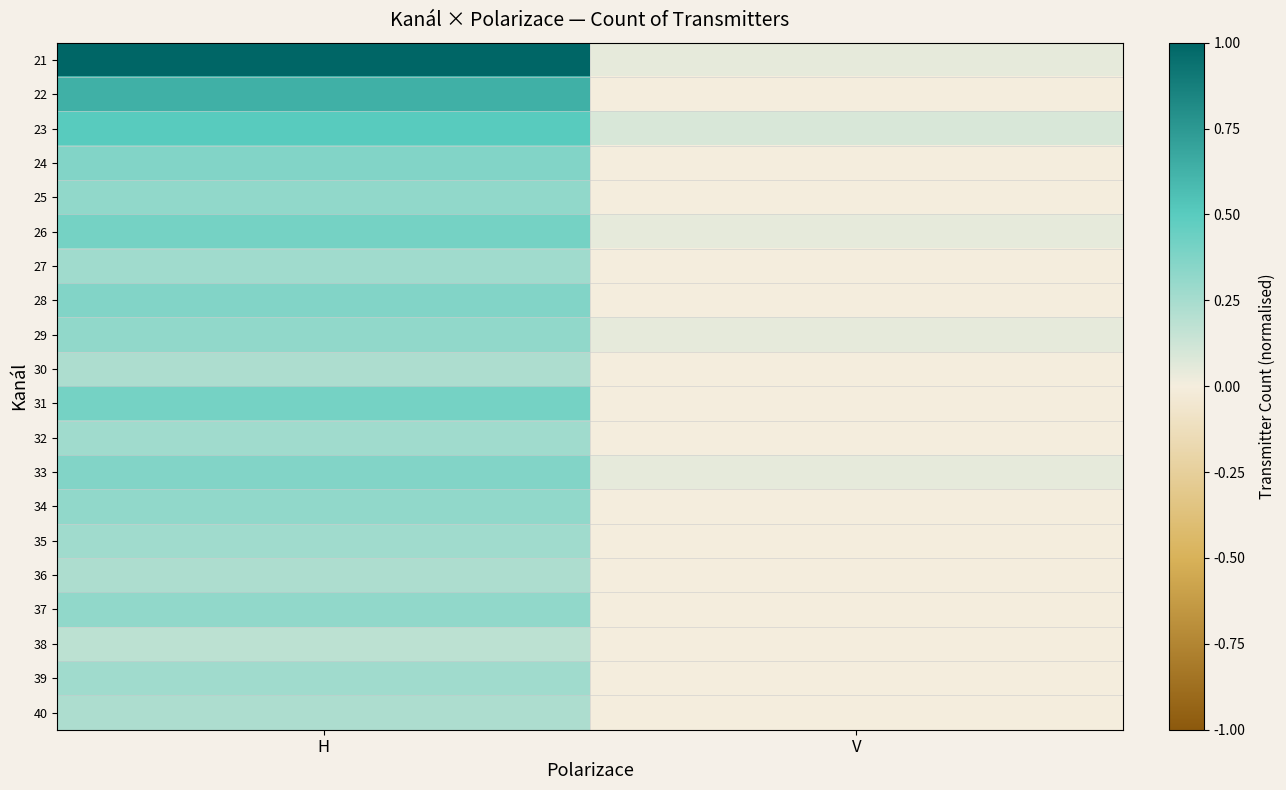

Reading right to left, what are all the values shown in this chart?

21: V=0.0	H=1.0
22: V=0.0	H=0.6
23: V=0.1	H=0.5
24: V=0.0	H=0.4
25: V=0.0	H=0.3
26: V=0.0	H=0.4
27: V=0.0	H=0.3
28: V=0.0	H=0.4
29: V=0.0	H=0.3
30: V=0.0	H=0.2
31: V=0.0	H=0.4
32: V=0.0	H=0.3
33: V=0.0	H=0.4
34: V=0.0	H=0.3
35: V=0.0	H=0.3
36: V=0.0	H=0.2
37: V=0.0	H=0.3
38: V=0.0	H=0.2
39: V=0.0	H=0.3
40: V=0.0	H=0.2